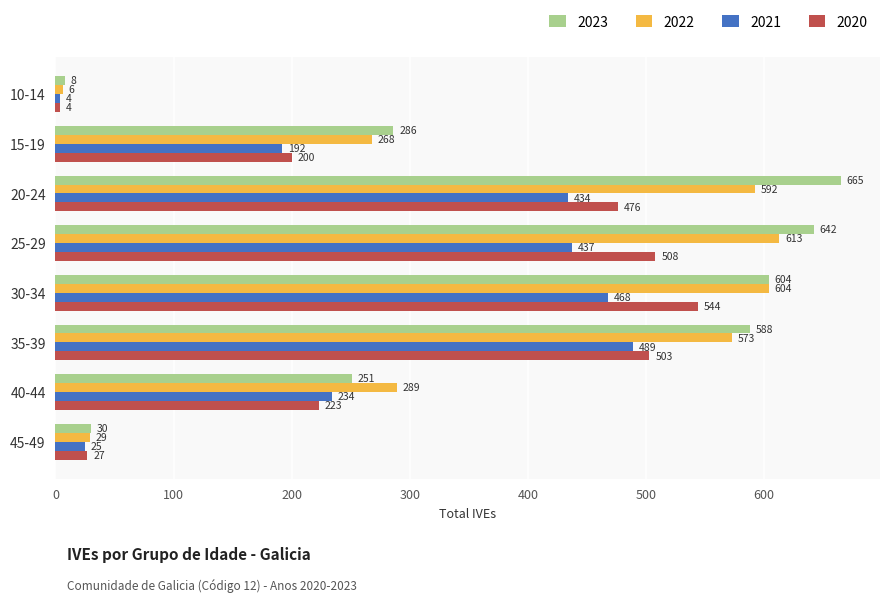

The value of 2022 at 30-34 is 604. True or false?

True